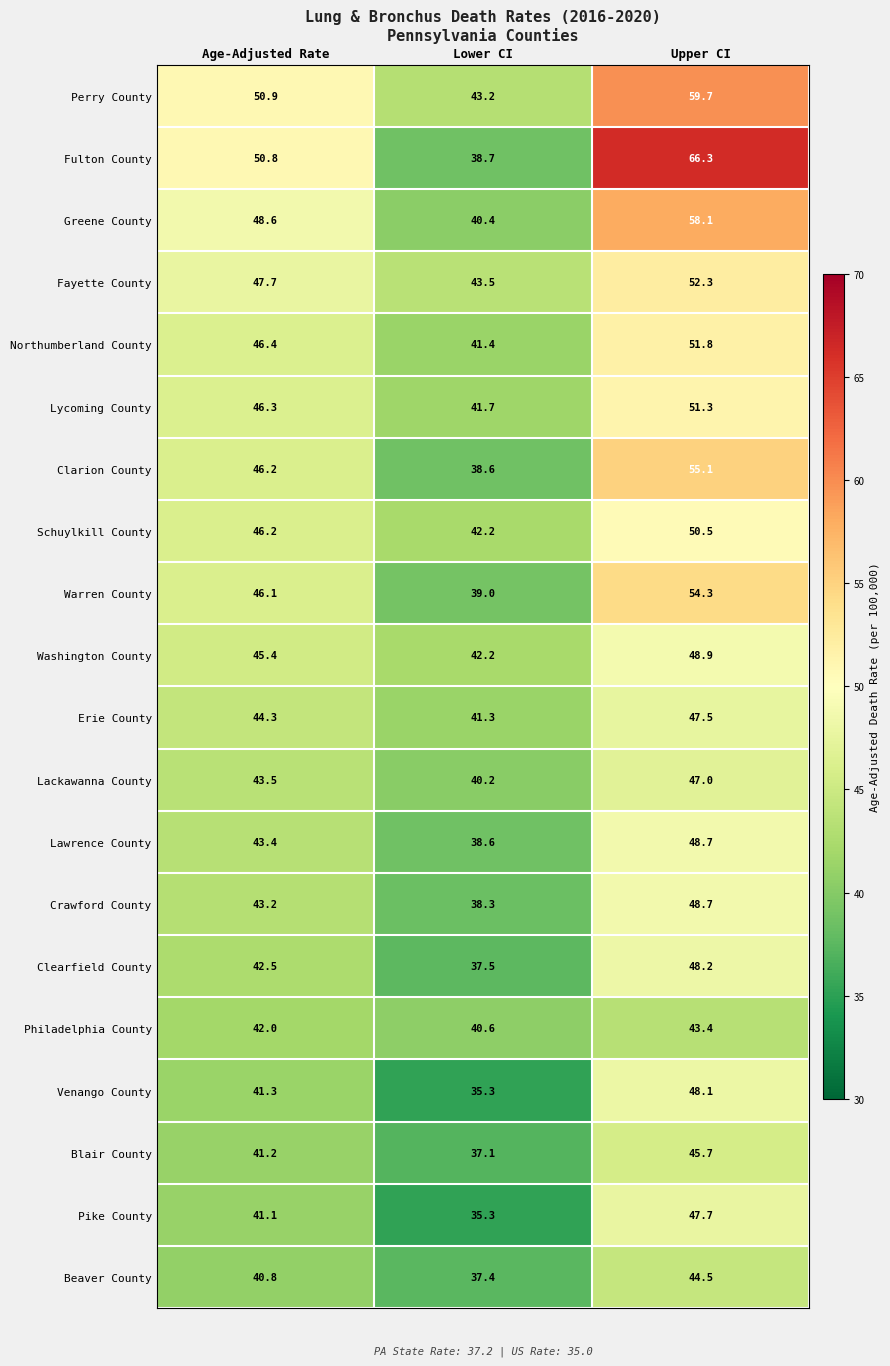

Rank the categories by Lackawanna County value from highest to lowest.

Upper CI, Age-Adjusted Rate, Lower CI